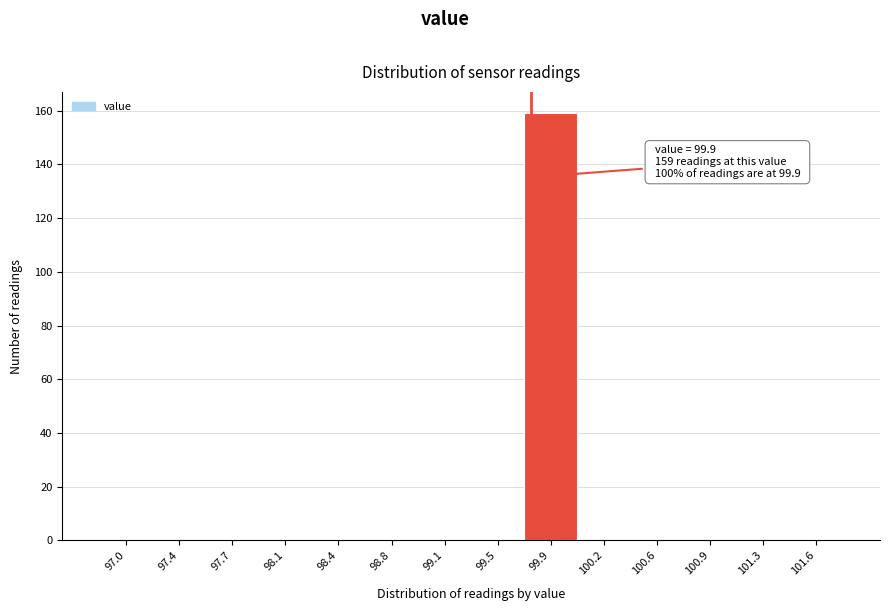

Reading left to right, what are all the values shown in this chart?

97.0=0	97.4=0	97.7=0	98.1=0	98.4=0	98.8=0	99.1=0	99.5=0	99.9=159	100.2=0	100.6=0	100.9=0	101.3=0	101.6=0